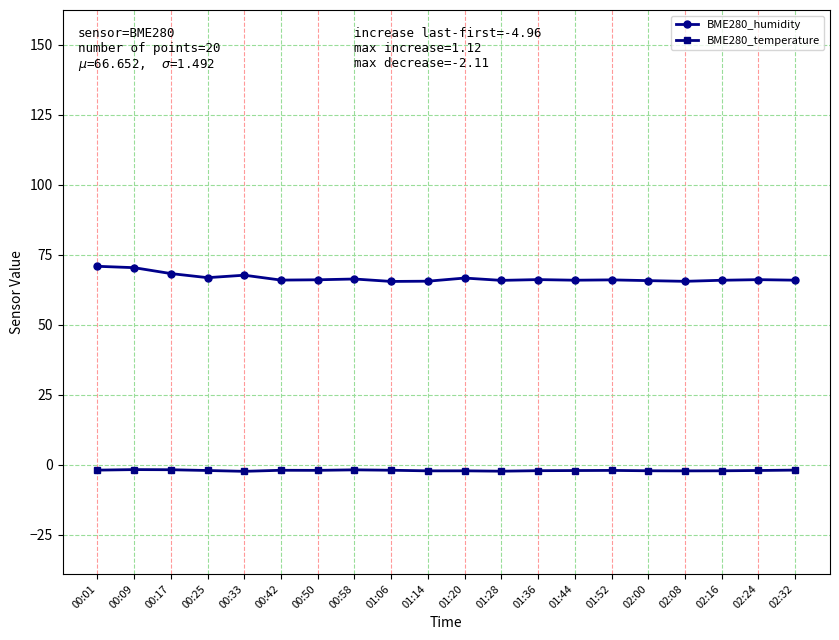

Is it true that BME280_humidity equals 111.4 at 00:33?

False